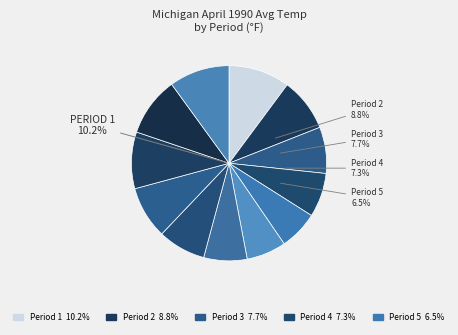

How much of the chart is everything except Period 6?

93.4%